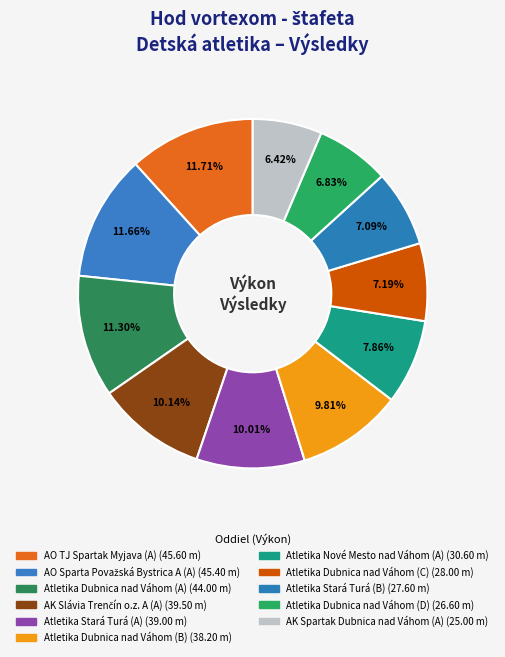

Is it true that AK Spartak Dubnica nad Váhom (A) is 1% of the pie?

False